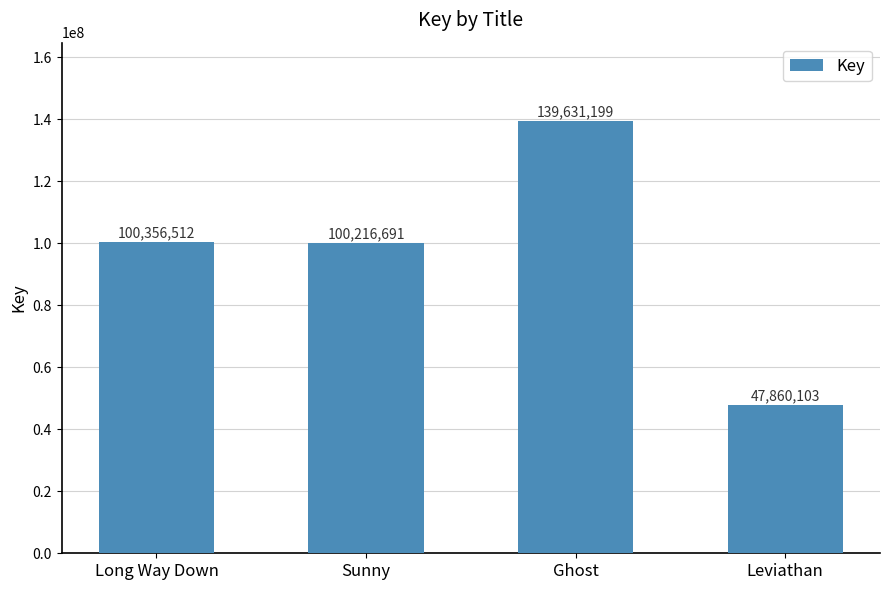

What is the difference between the values at Ghost and Leviathan?

91771096